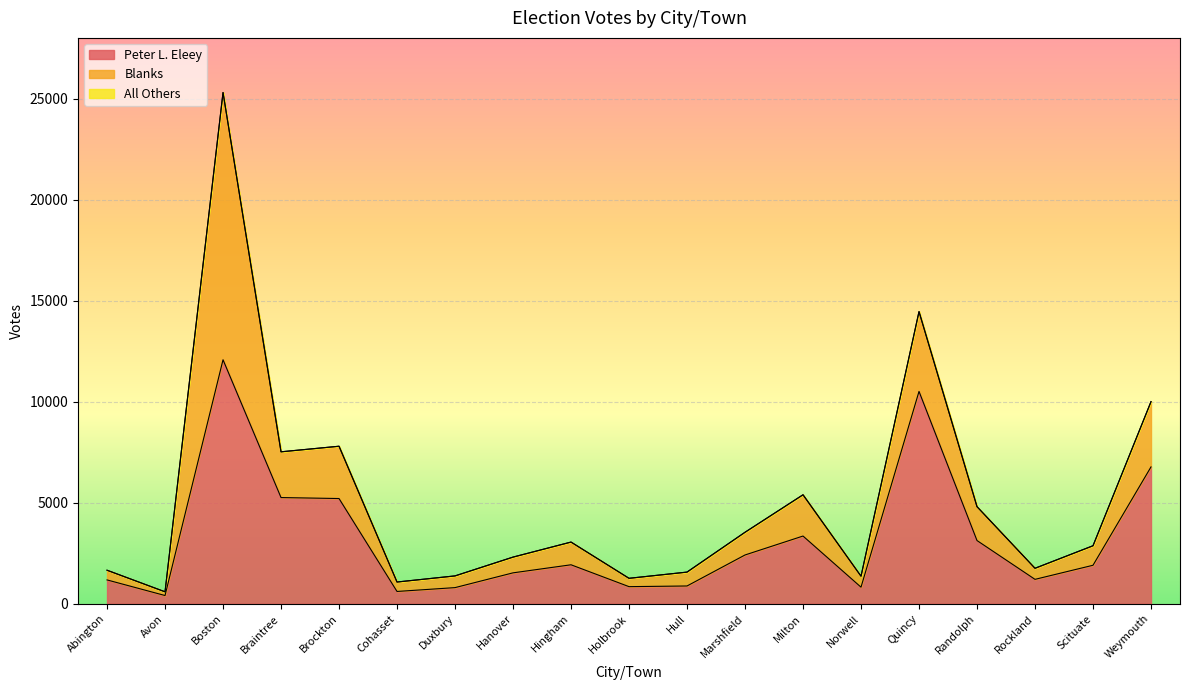

The value of All Others at Milton is 0. True or false?

True